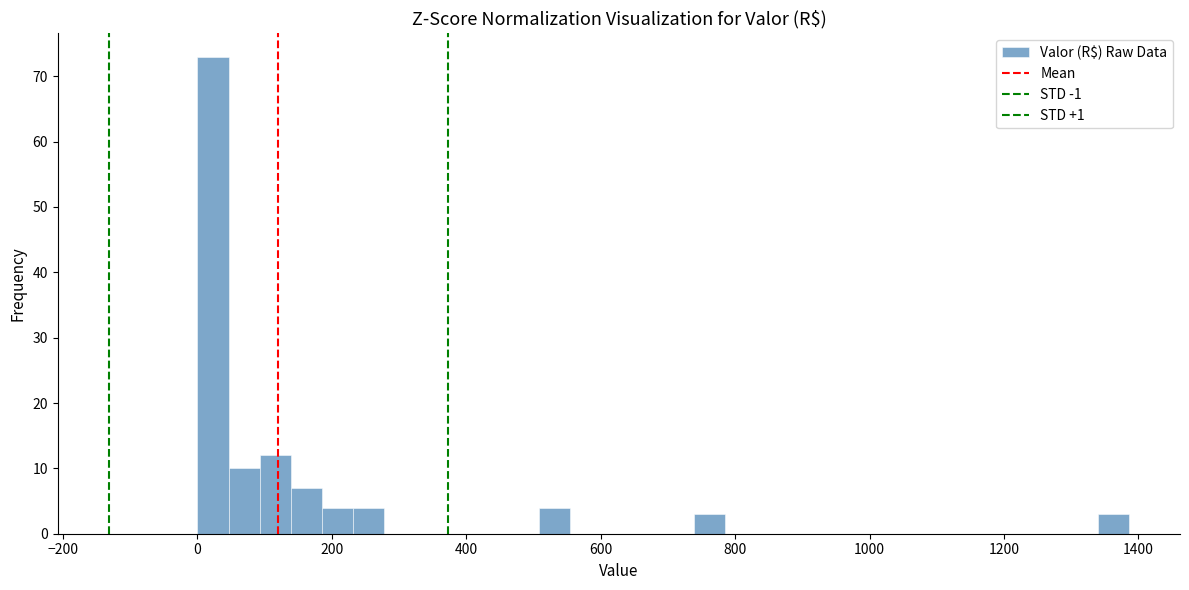

Read against the x-axis, roughly where is the centre of the tallest bar?

20